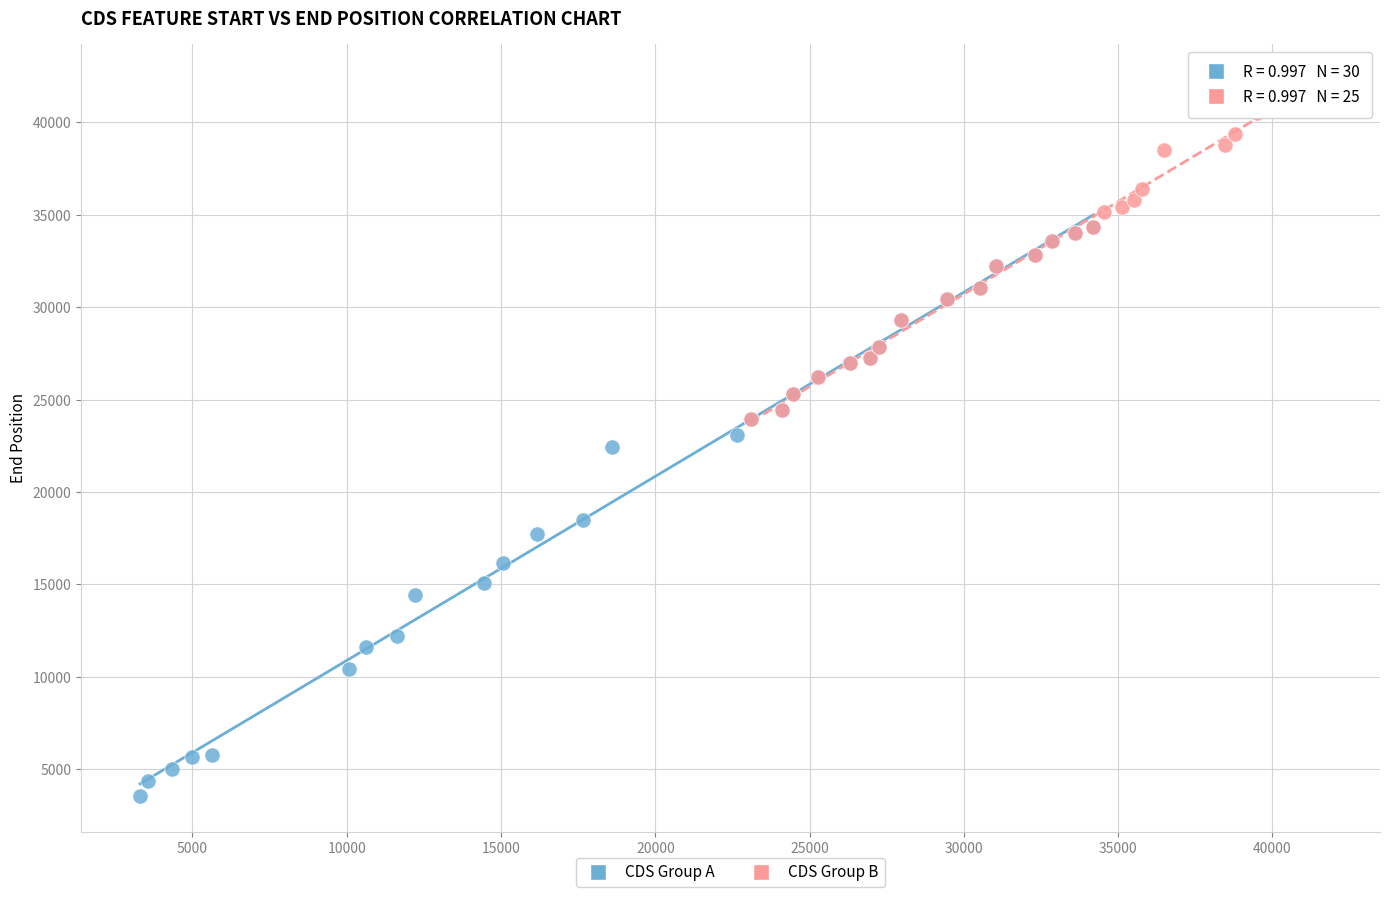

Which series contains the highest Y value?

CDS Group B